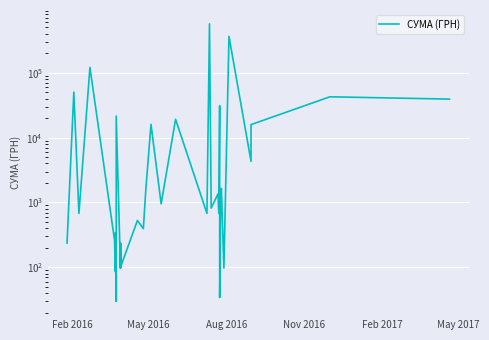

What is the minimum value shown in the chart?

30.0